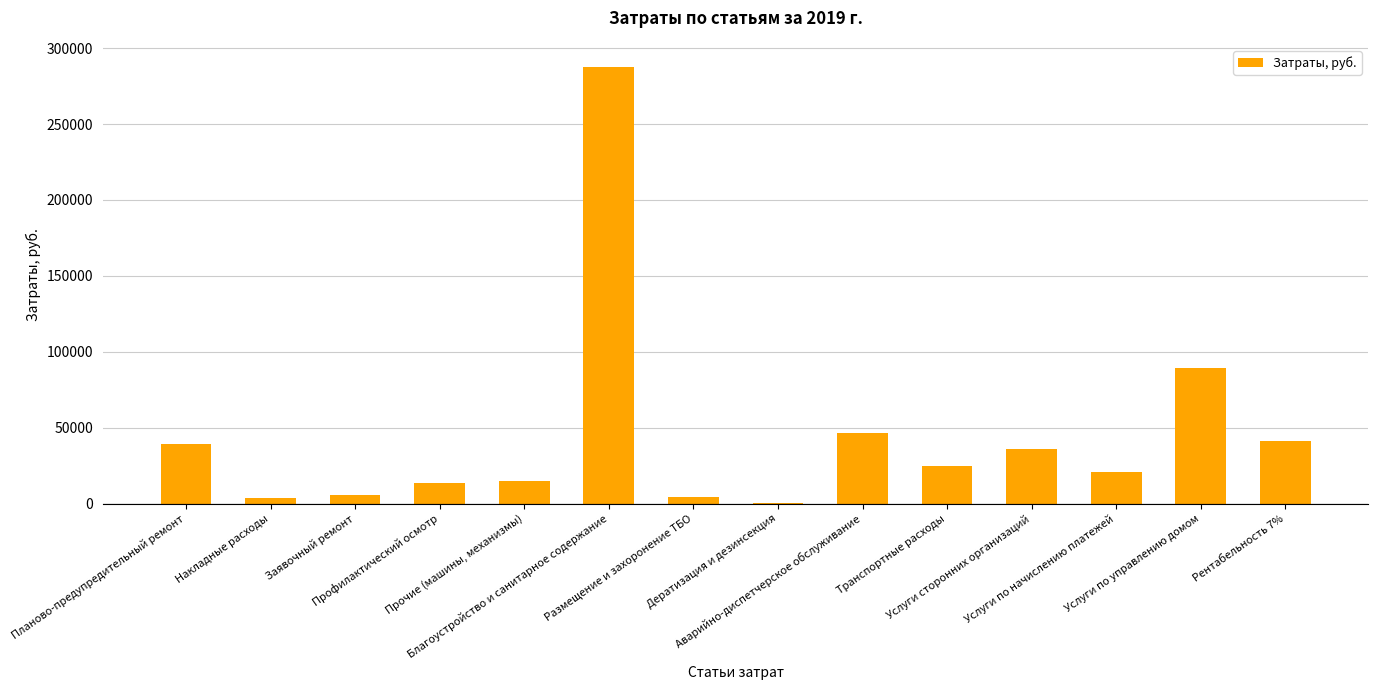

What is the sum of all values?

628286.2